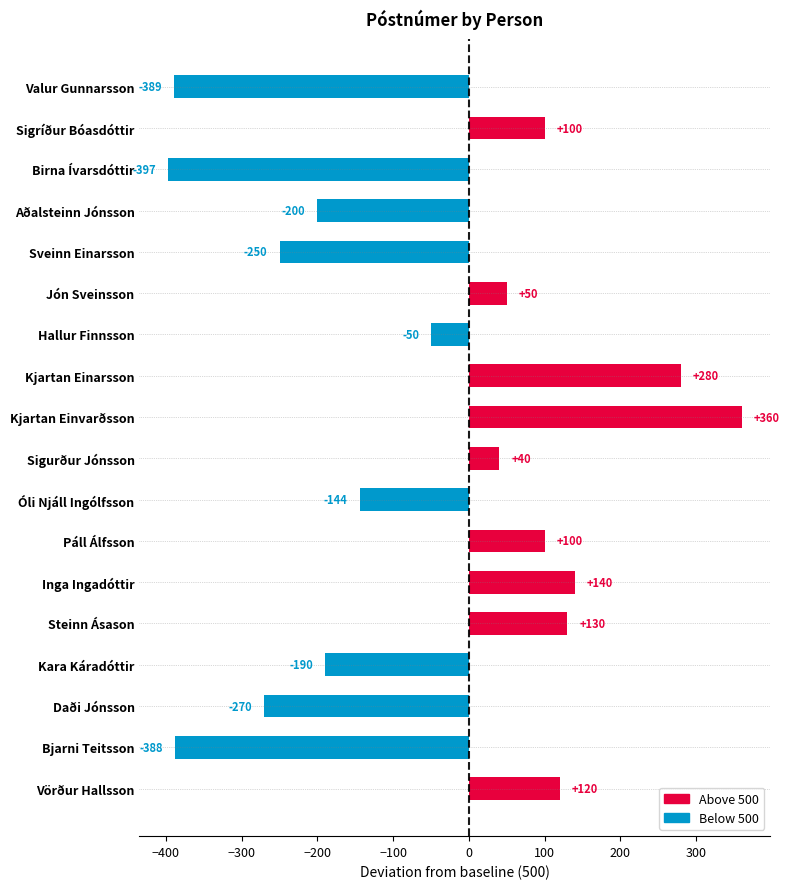

Between Aðalsteinn Jónsson and Birna Ívarsdóttir, which is larger?

Aðalsteinn Jónsson